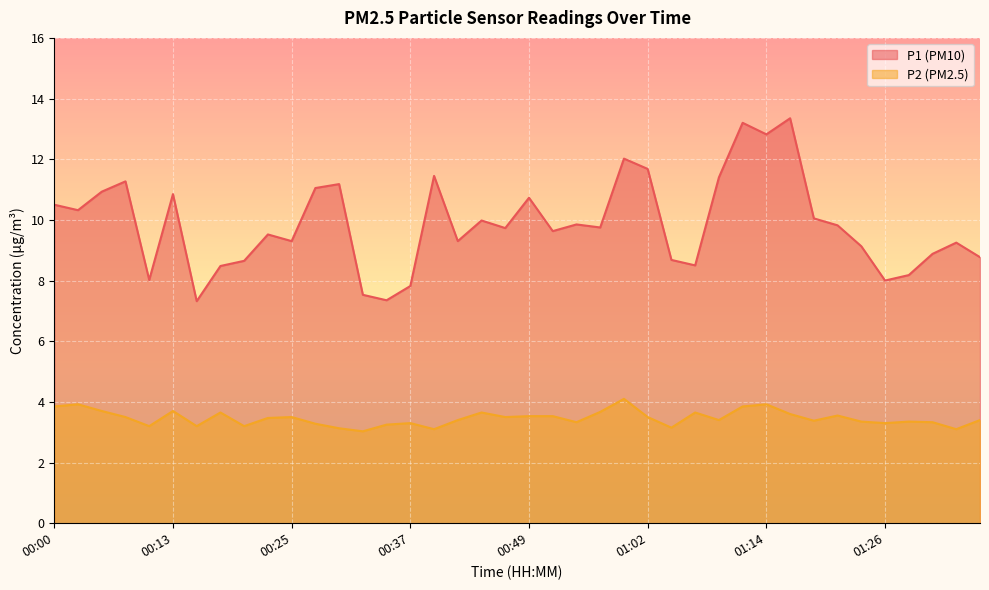

At which category does P1 reach its first local peak?

00:08